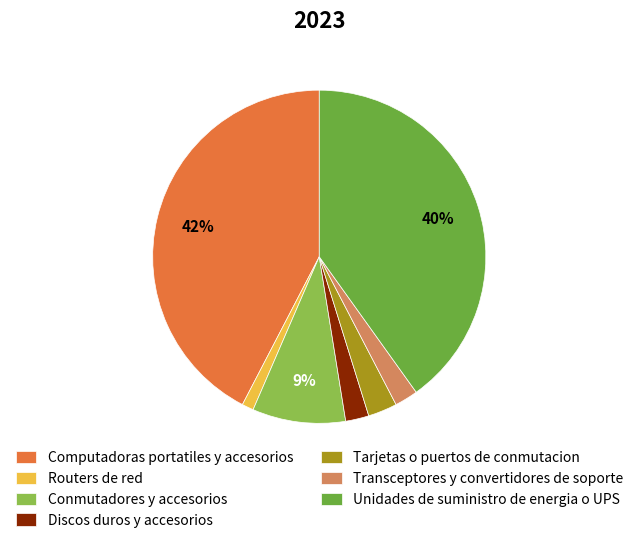

What is the ratio of the value at Tarjetas o puertos de conmutacion to the value at Computadoras portatiles y accesorios?

0.1